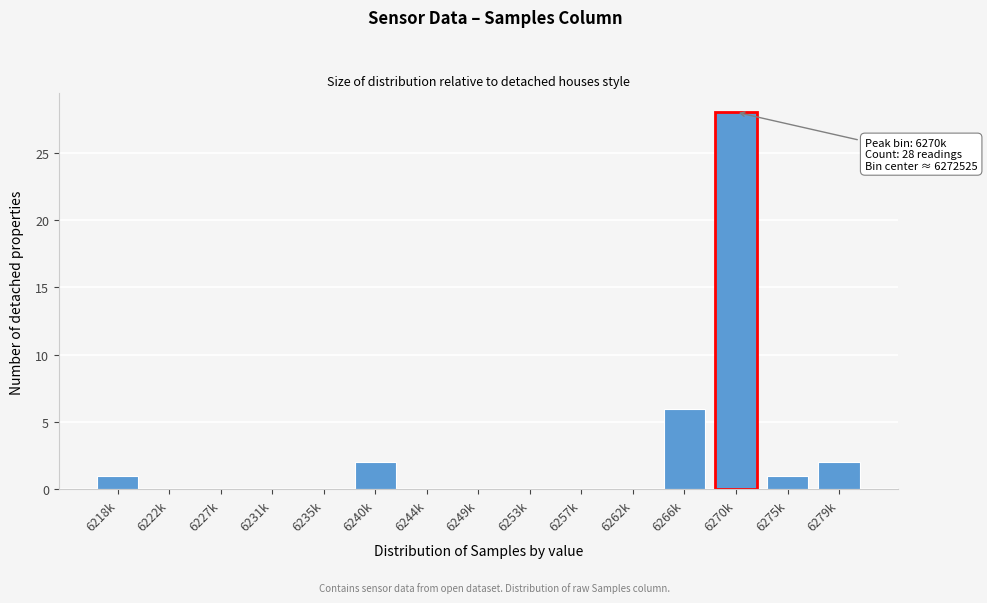

Reading left to right, list all the values displayed in this chart.

6218k=1	6222k=0	6227k=0	6231k=0	6235k=0	6240k=2	6244k=0	6249k=0	6253k=0	6257k=0	6262k=0	6266k=6	6270k=28	6275k=1	6279k=2